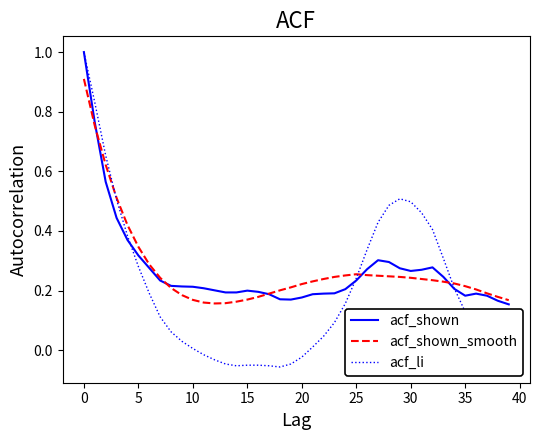

Which series has the largest range (max minus min)?

acf_li